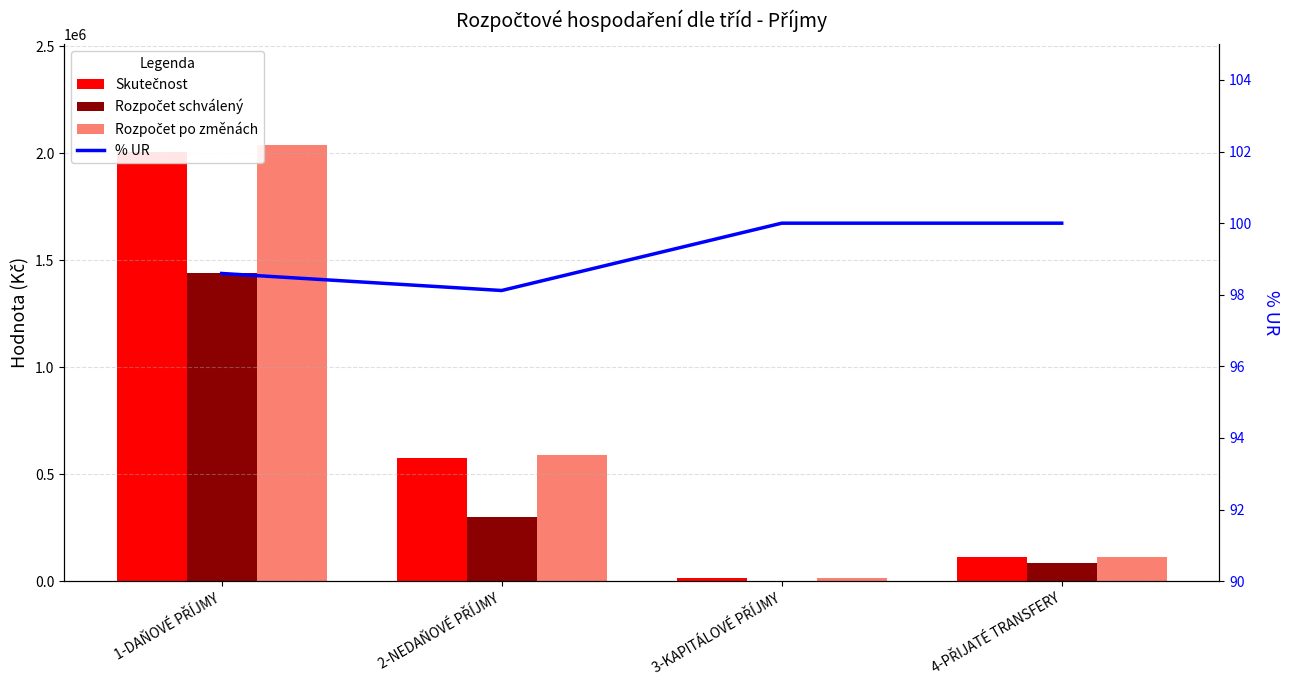

Are the bars horizontal?

No